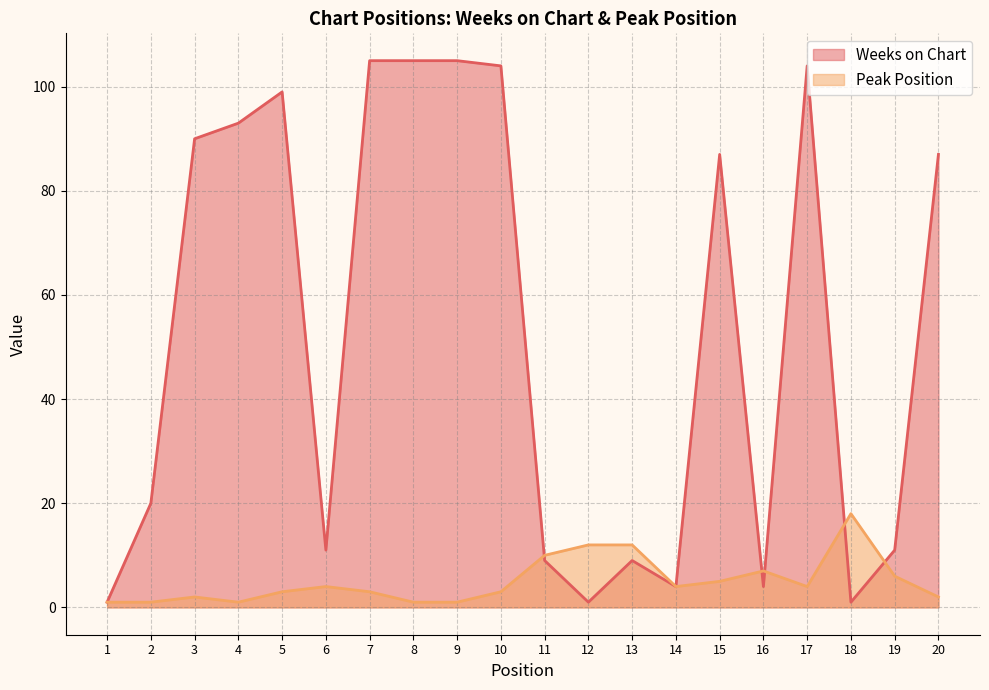

How many lines are shown in the chart?

2